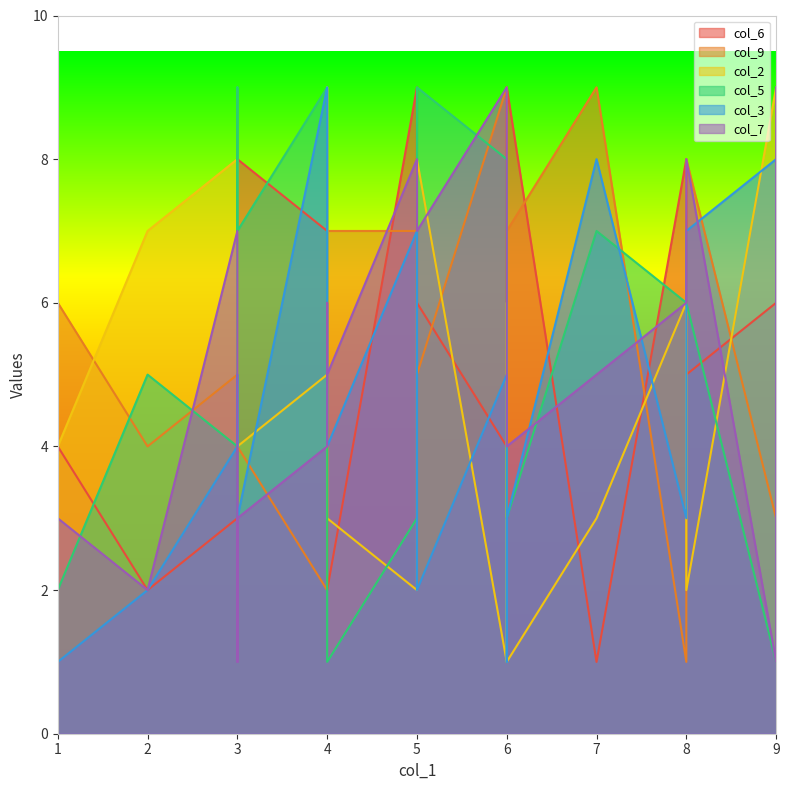

The value of col_3 at 5 is 12. True or false?

False